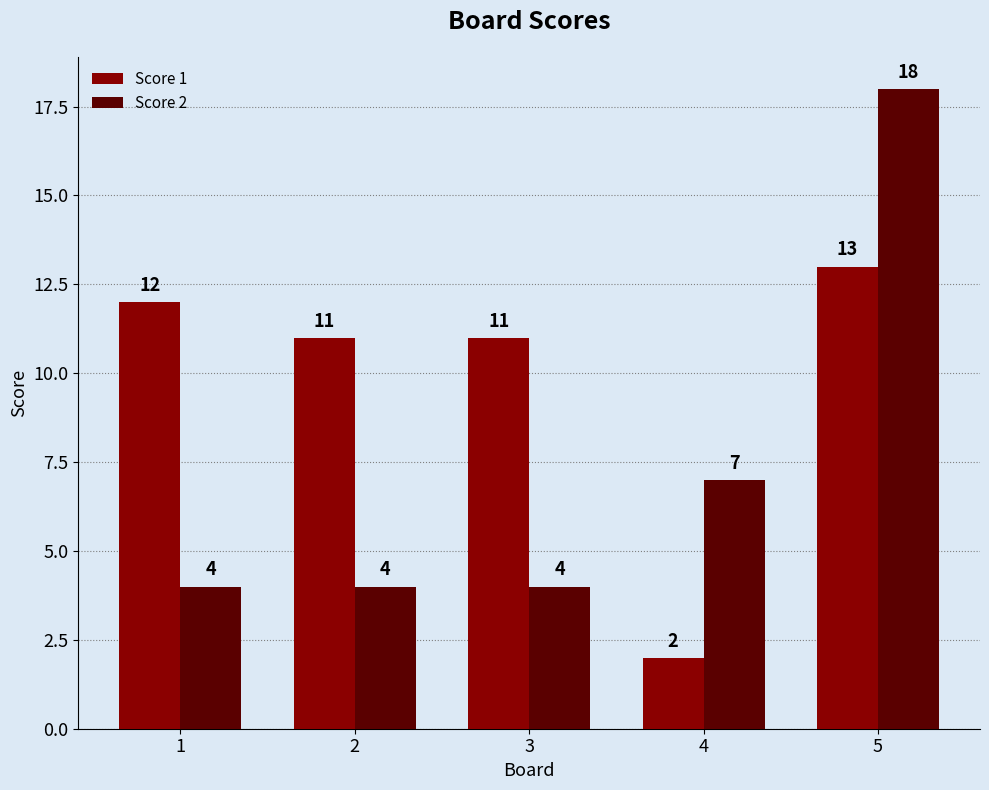

How many bars are there in each group?

2